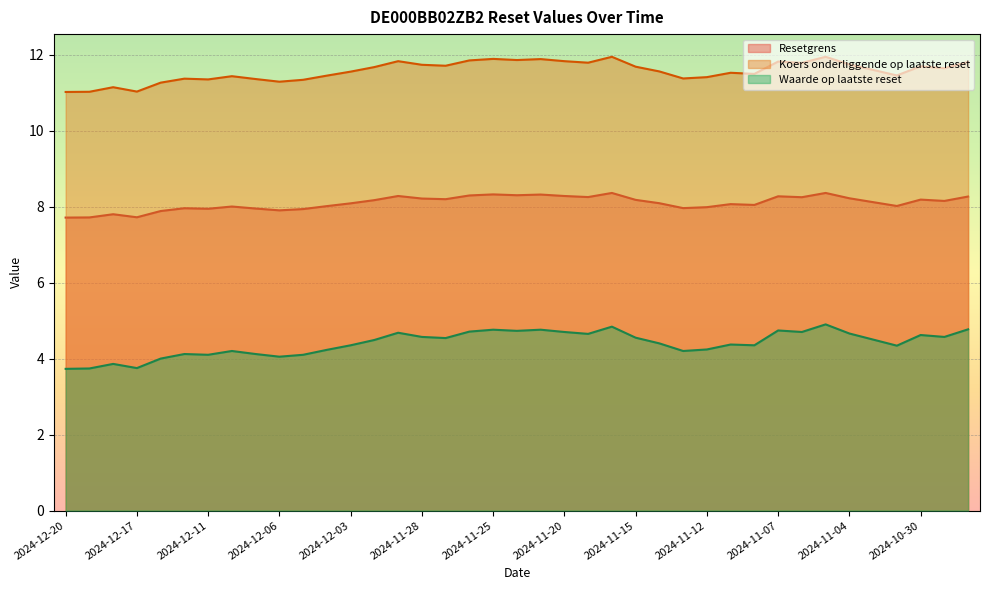

What are all the series names shown in the legend?

Resetgrens, Koers onderliggende op laatste reset, Waarde op laatste reset